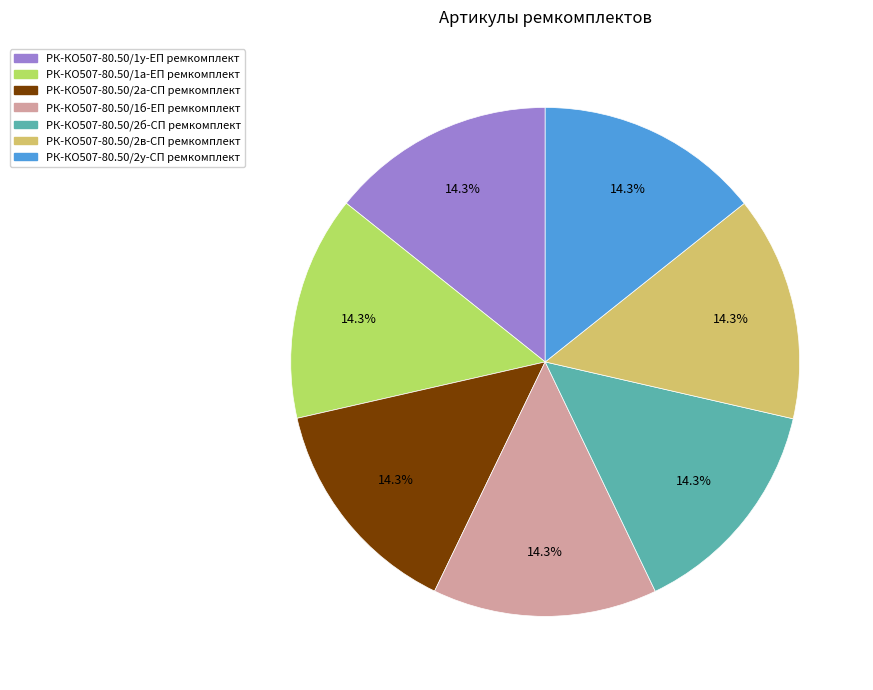

What percentage do РК-КО507-80.50/2в-СП ремкомплект and РК-КО507-80.50/1у-ЕП ремкомплект together represent?

28.6%